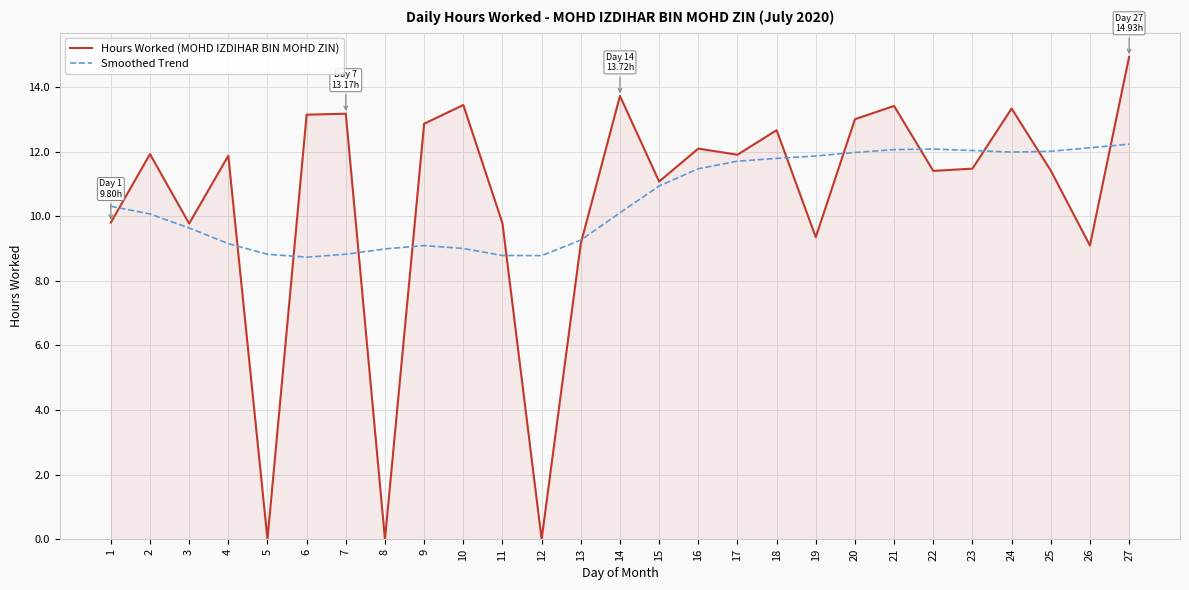

What is the spread (max minus min) of values at 25?

0.6